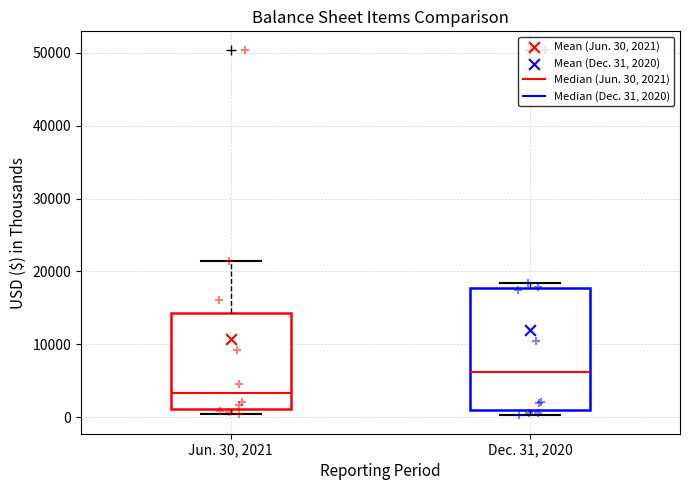

Reading left to right, read every box against the y-axis: the position of its median line, the range the box covers, and the ends of its whiskers. The values are not printed on the chart, so give them approximately, as read against the axis.

Jun. 30, 2021: median 3000, box 1000 to 14000, whiskers 0 to 21000
Dec. 31, 2020: median 6000, box 1000 to 18000, whiskers 0 to 18000 (just above the box's upper edge)